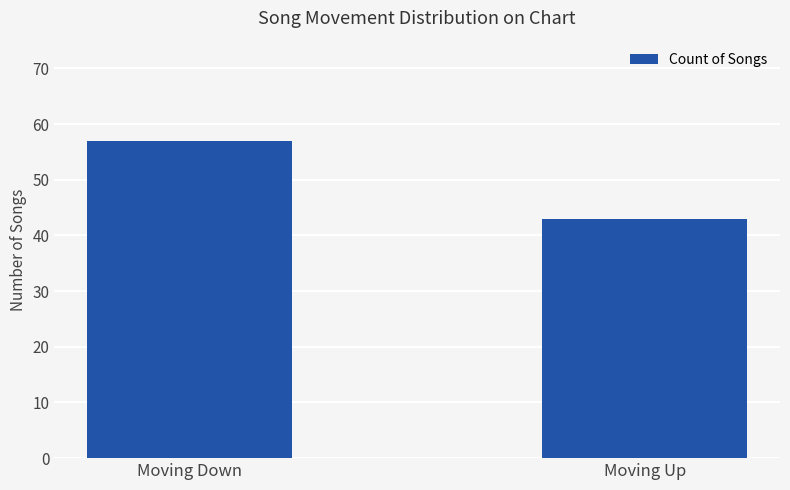

What is the change in value from Moving Down to Moving Up?

-14